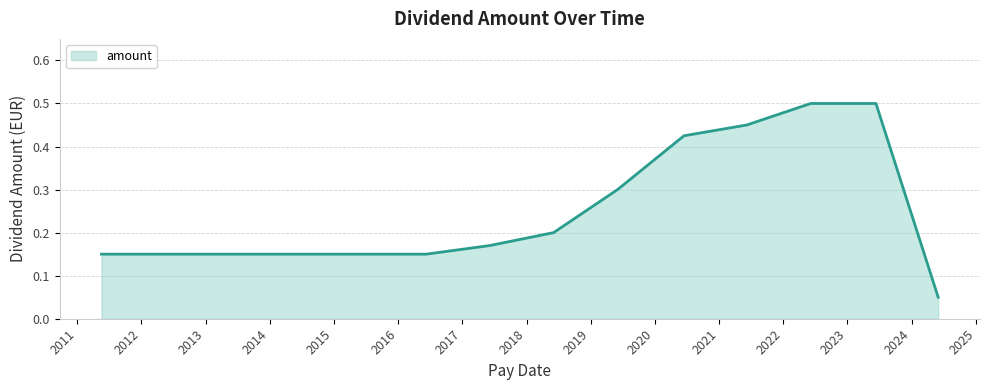

Is this an area chart (filled region under the line)?

Yes